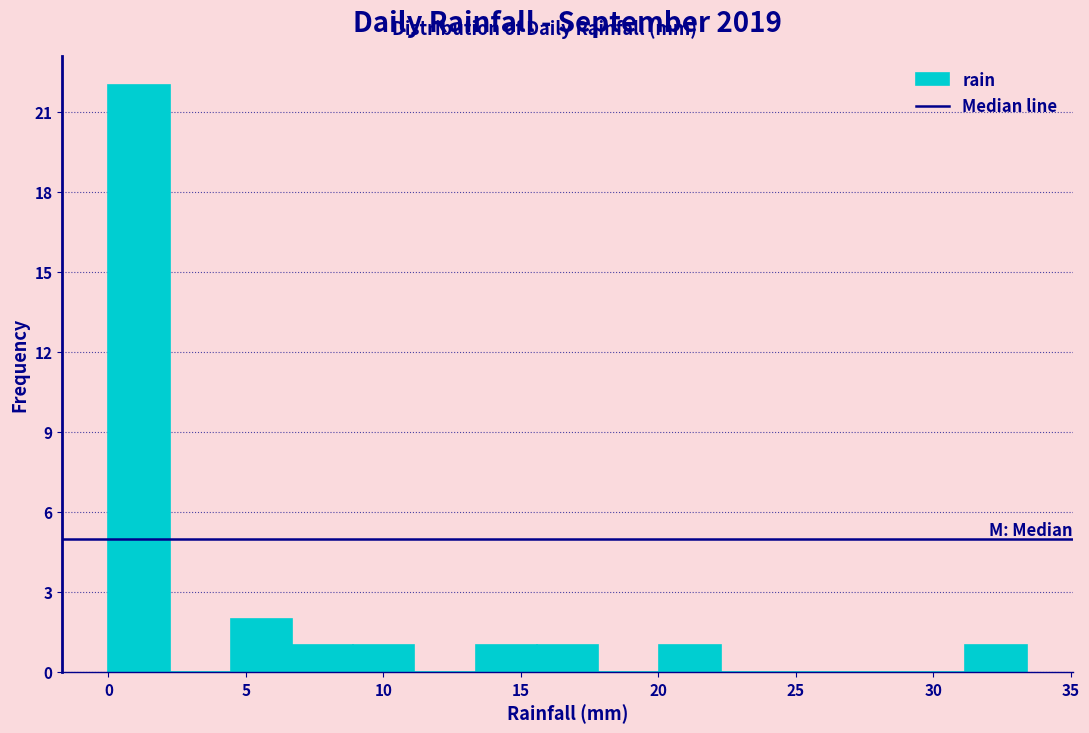

Reading left to right, list every bar in this chart as the range it spans on the x-axis followed by its height. Neither the bar edges nor the heights are printed on the chart, so give them approximately, as read against the axes.

0.0 to 2.0: 22
2.0 to 4.5: 0
4.5 to 6.5: 2
6.5 to 9.0: 1
9.0 to 11.0: 1
11.0 to 13.5: 0
13.5 to 15.5: 1
15.5 to 18.0: 1
18.0 to 20.0: 0
20.0 to 22.5: 1
22.5 to 24.5: 0
24.5 to 26.5: 0
26.5 to 29.0: 0
29.0 to 31.0: 0
31.0 to 33.5: 1